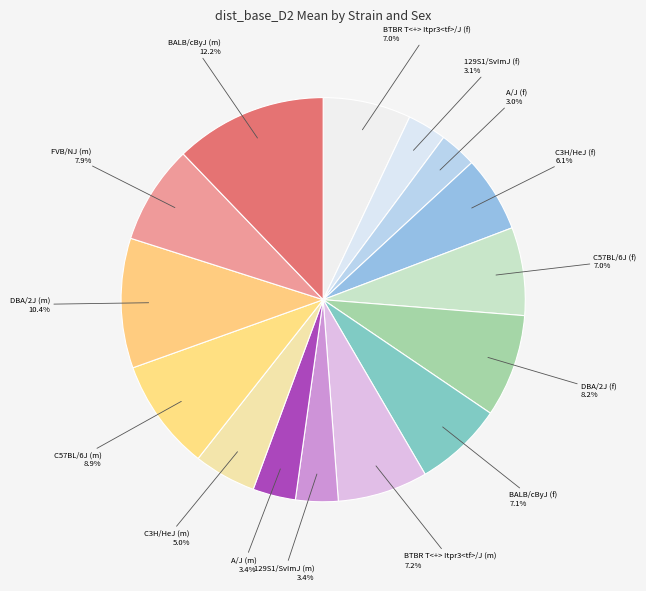

Which has a higher value, C57BL/6J (f) or 129S1/SvImJ (f)?

C57BL/6J (f)